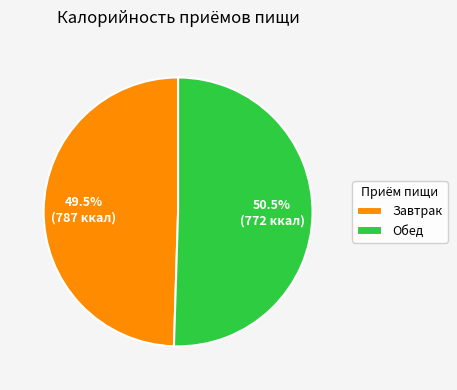

What percentage is NOT represented by Завтрак?

50.5%